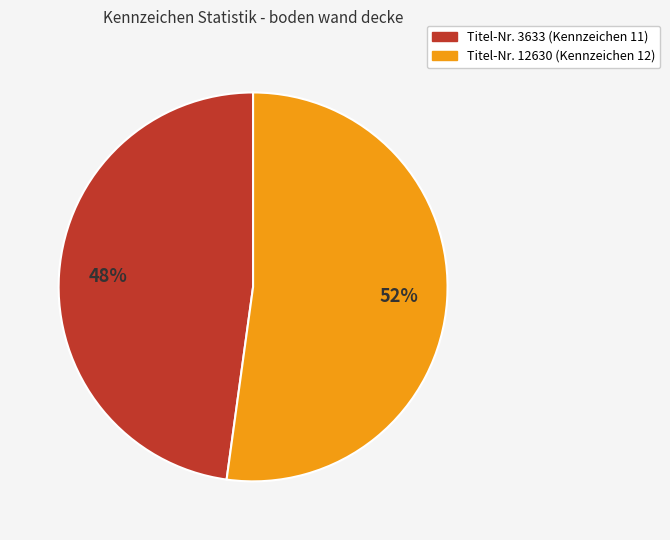

To the nearest percent, what is the difference between the largest and smallest slice percentages?

4%